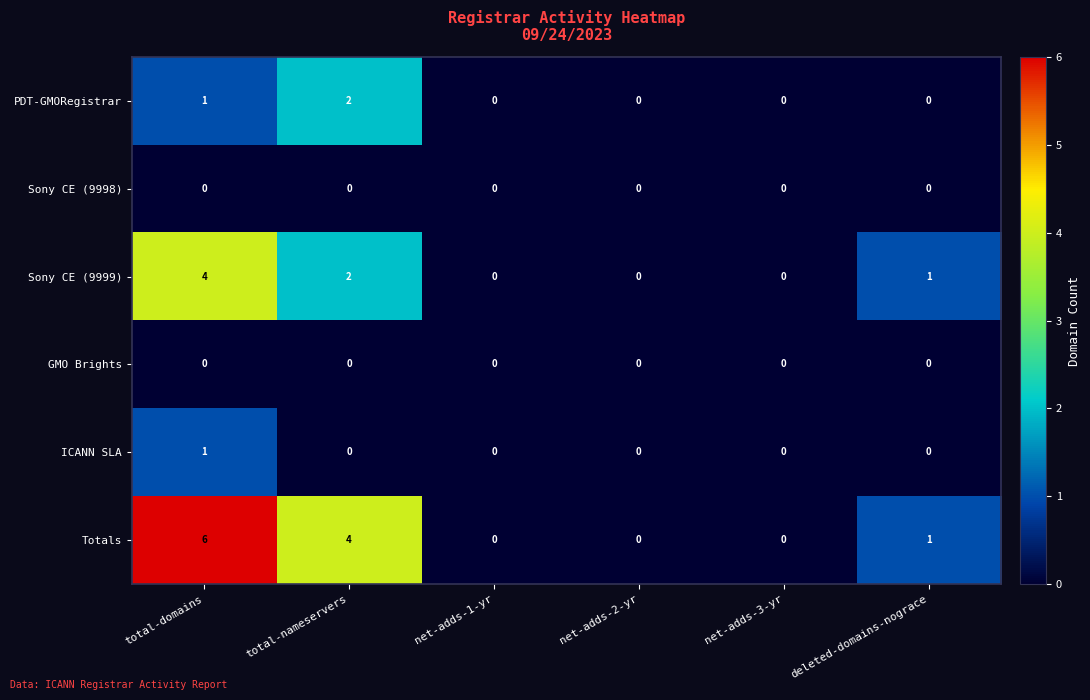

At which category is the sum across all series the highest?

total-domains